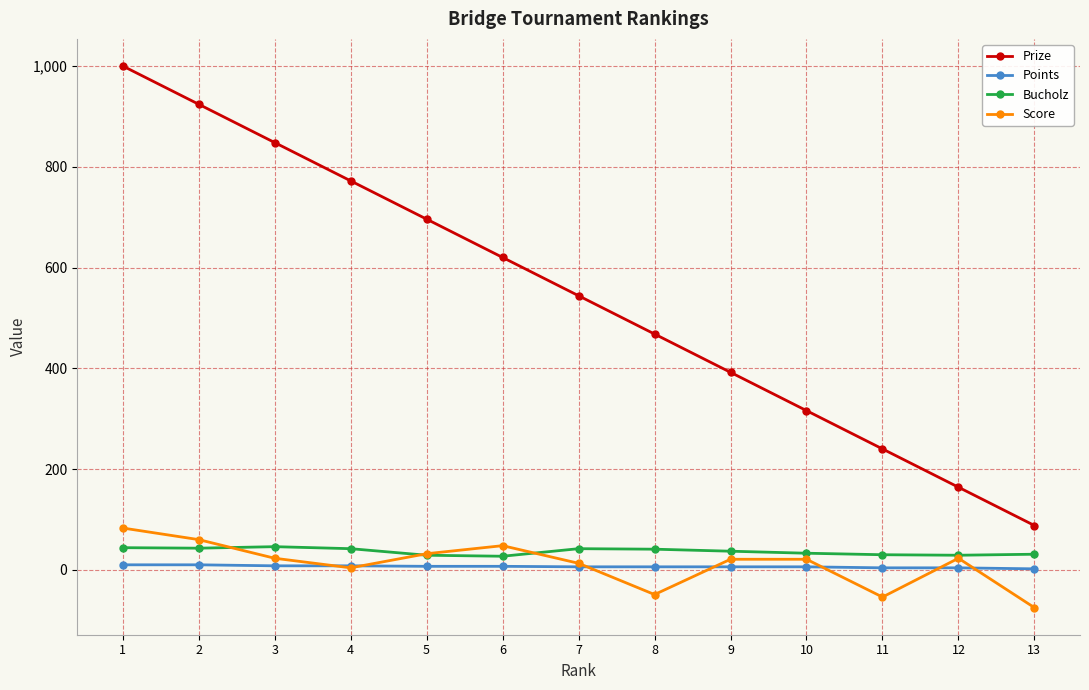

Rank the series by their maximum value, from highest to lowest.

Prize, Score, Bucholz, Points